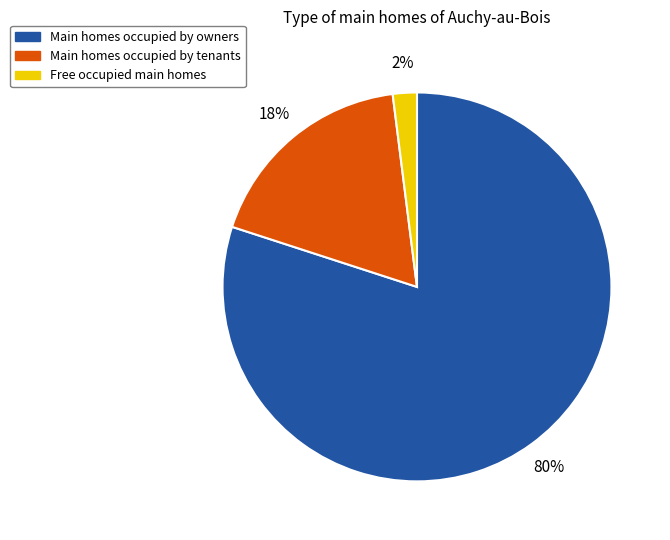

Does any single category account for the majority?

Yes